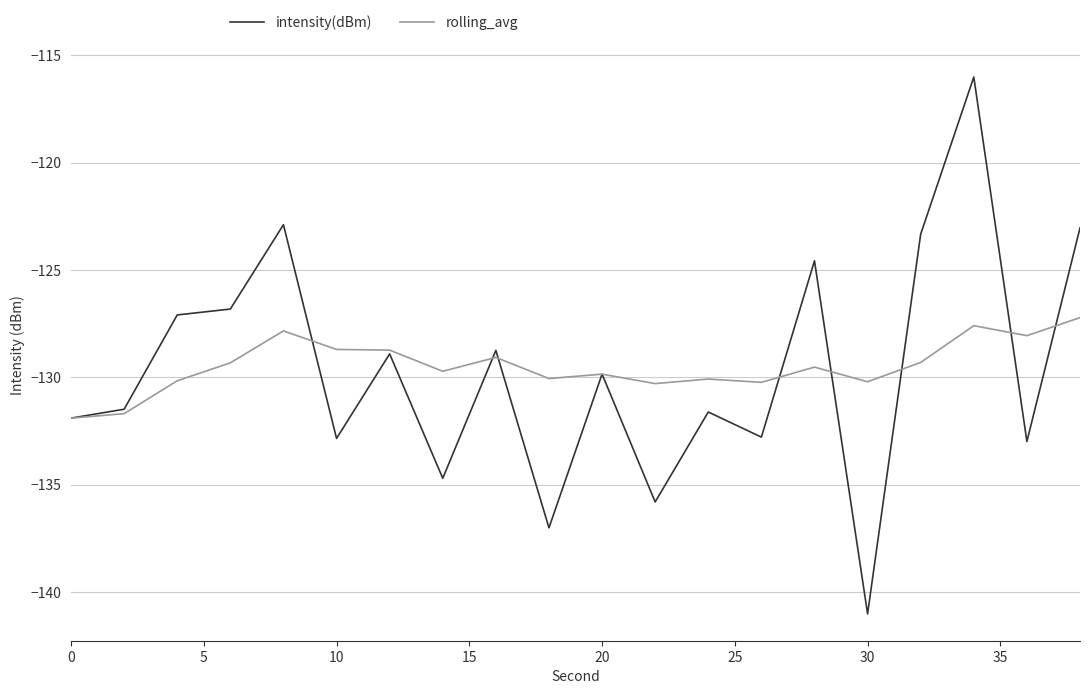

True or false: rolling_avg has more than 1 points higher than both neighbors.

True